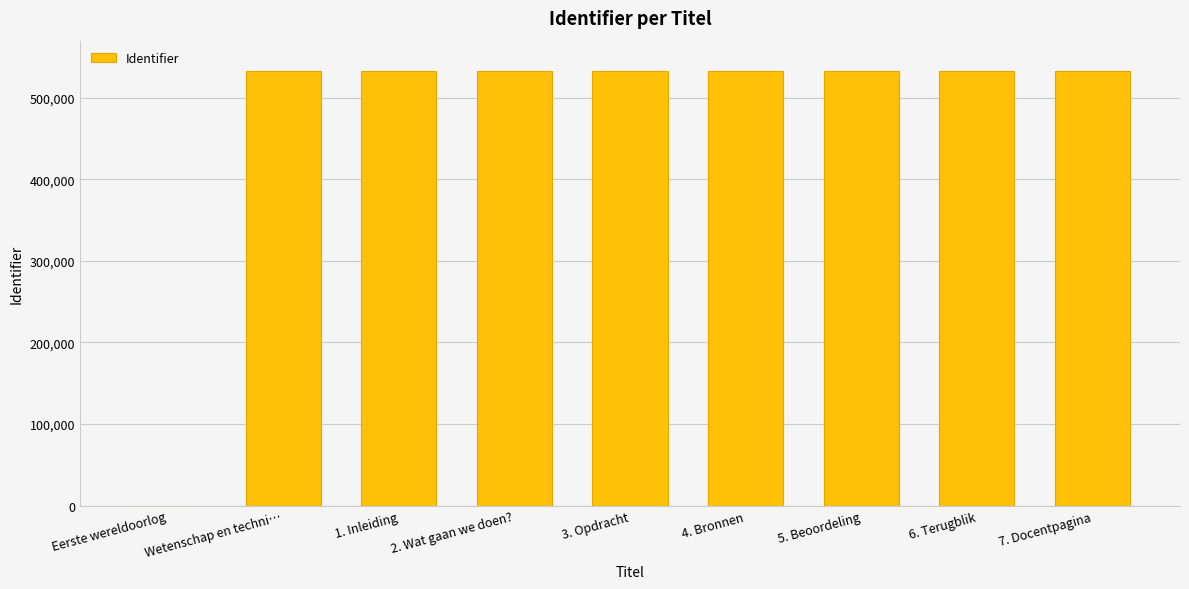

Approximately how many times larger is the value at Wetenschap en techni… compared to 3. Opdracht?

1.0